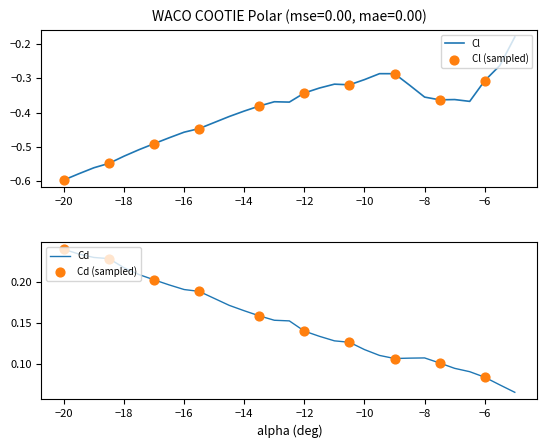

Which series contains the lowest Y value?

Cl